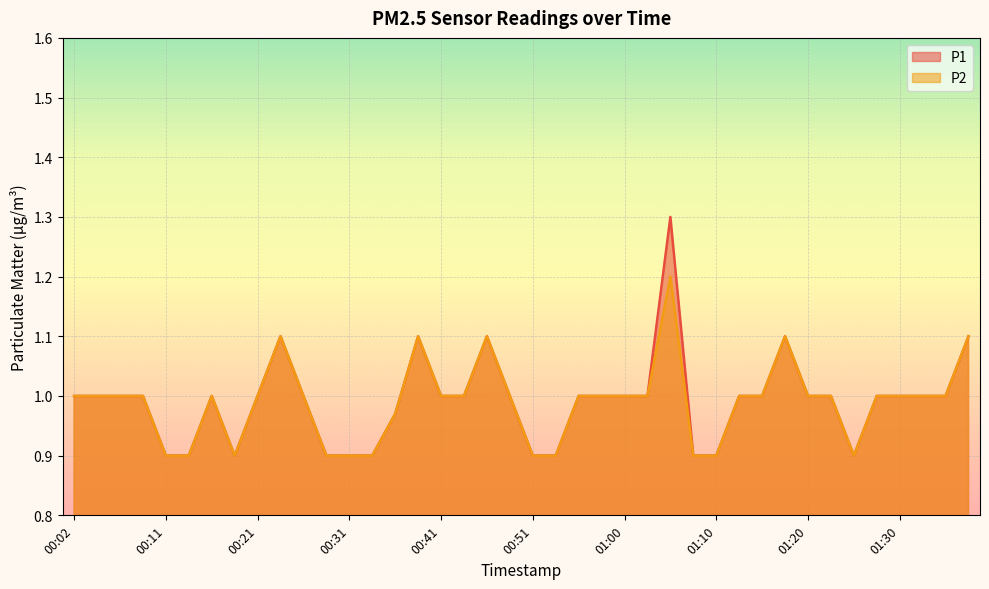

Where does the P2 series first go above 1?

00:24